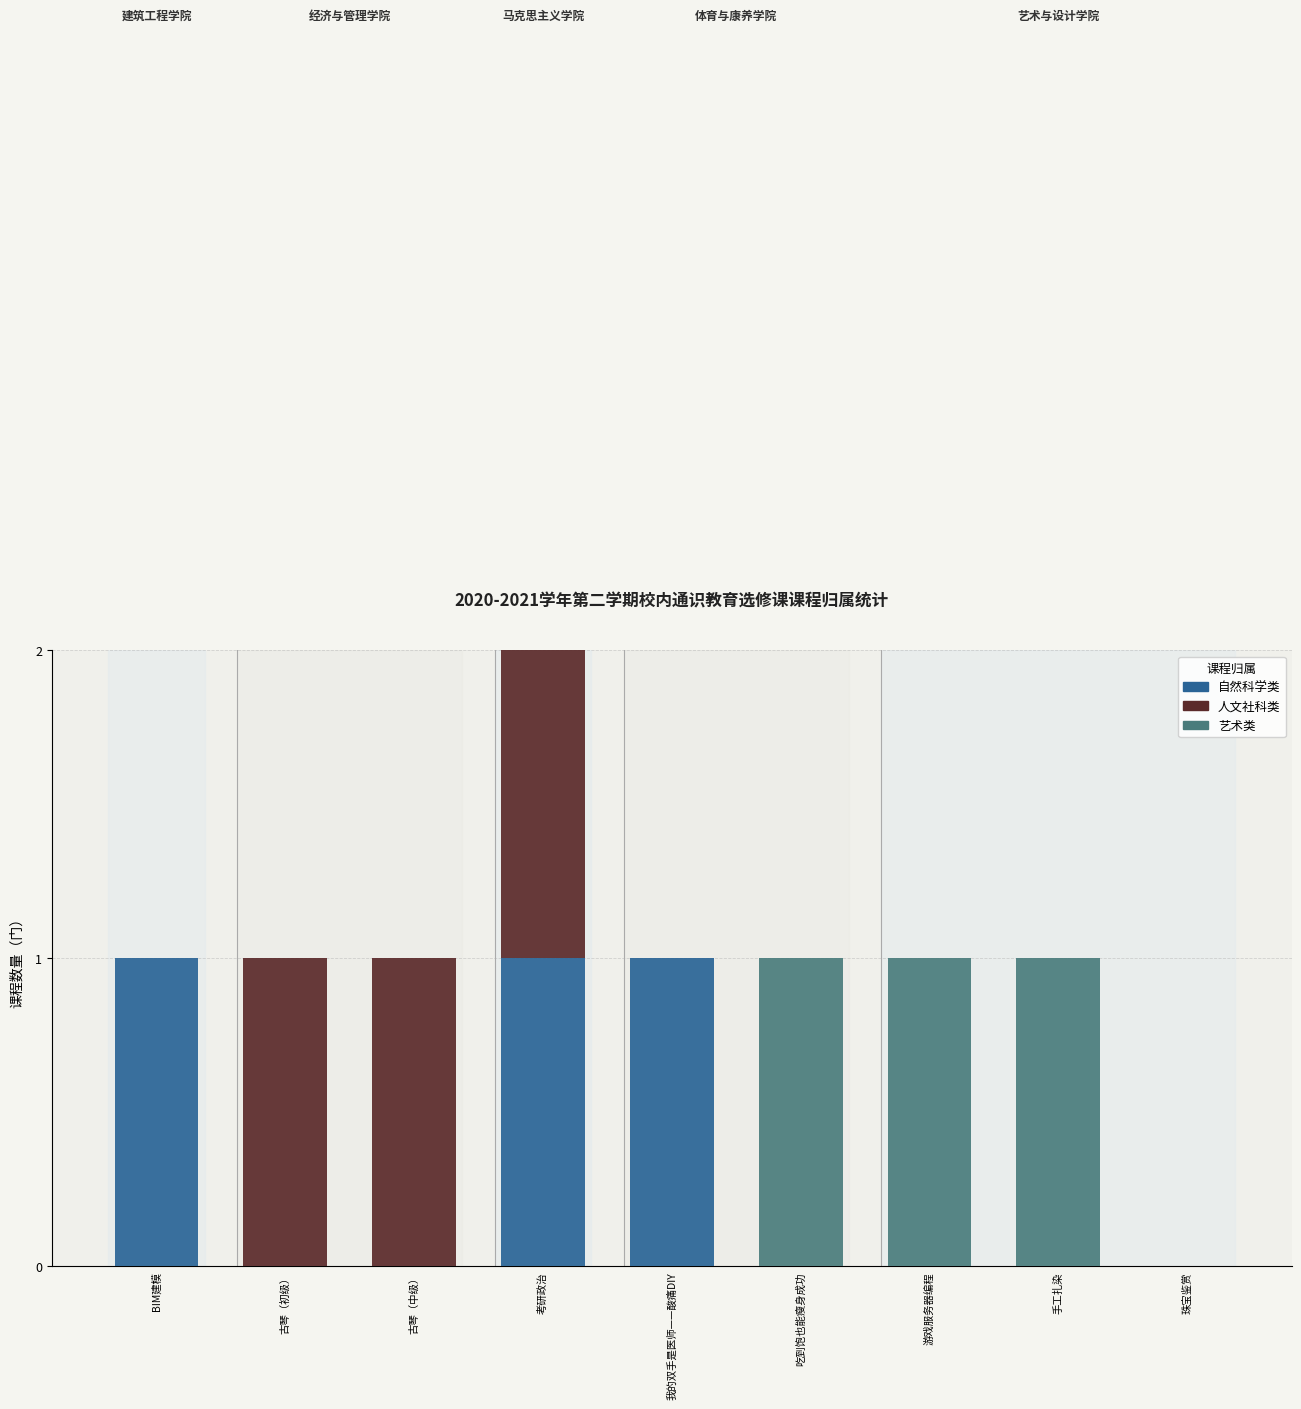

How many data points in 艺术类 are above 0?

3